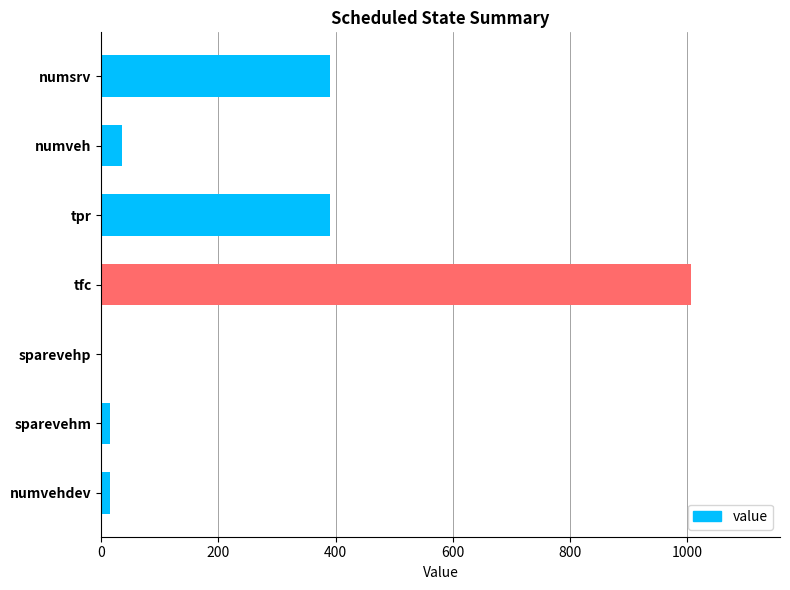

Which has a higher value, tpr or sparevehm?

tpr